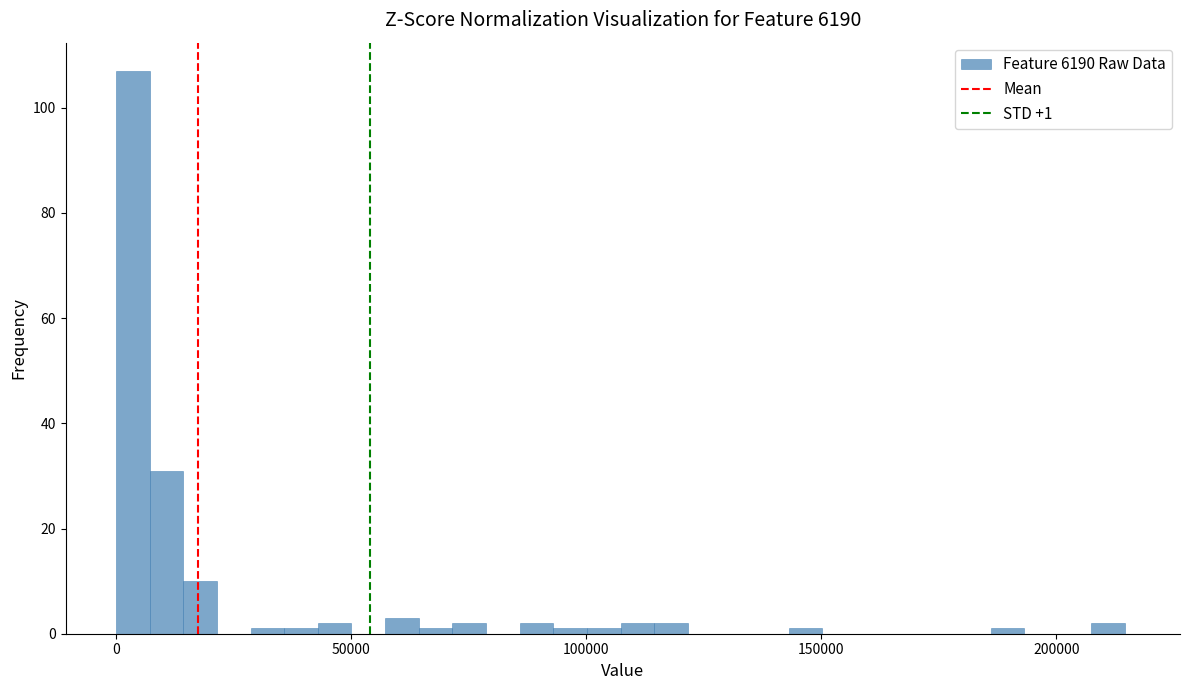

Read against the x-axis, roughly where is the centre of the tallest bar?

5000